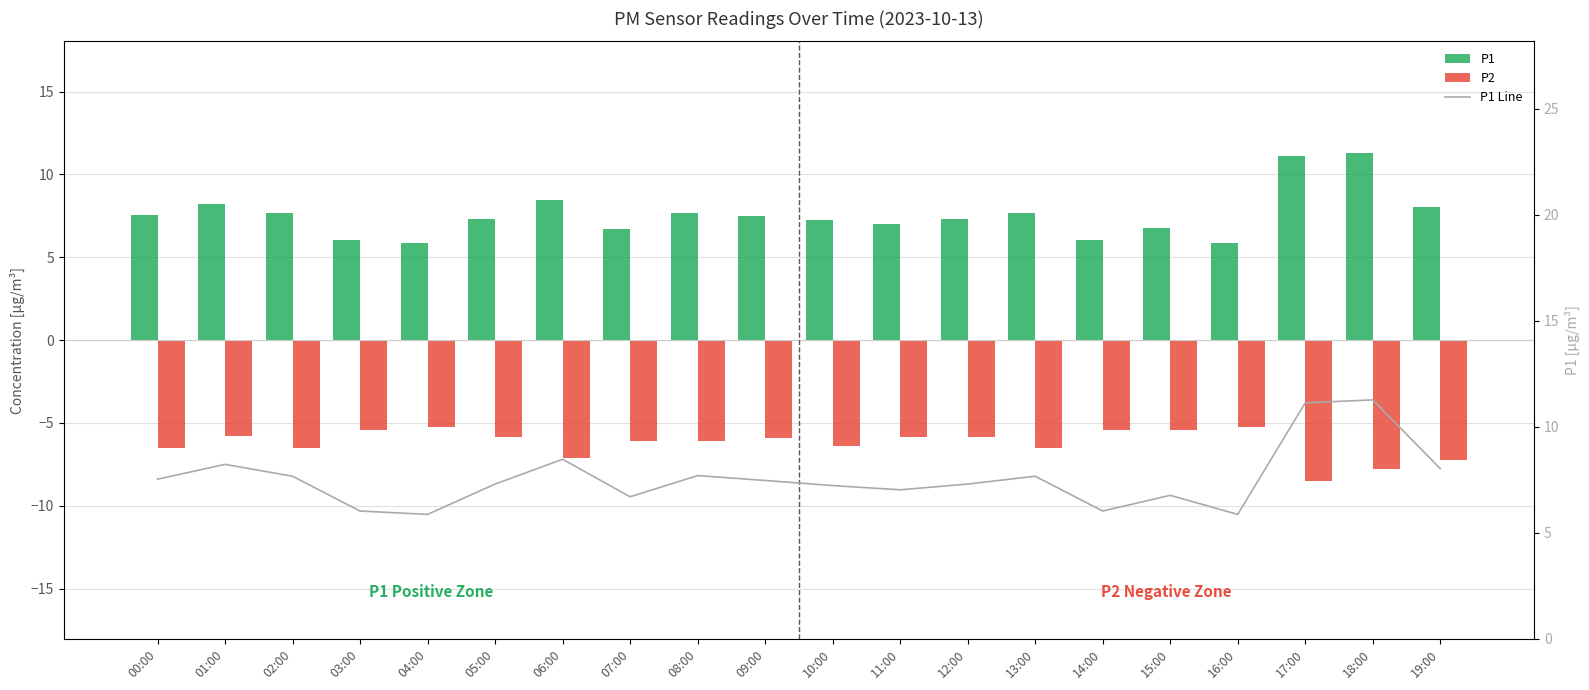

Rank the series by their maximum value, from lowest to highest.

P2, P1, P1 Line